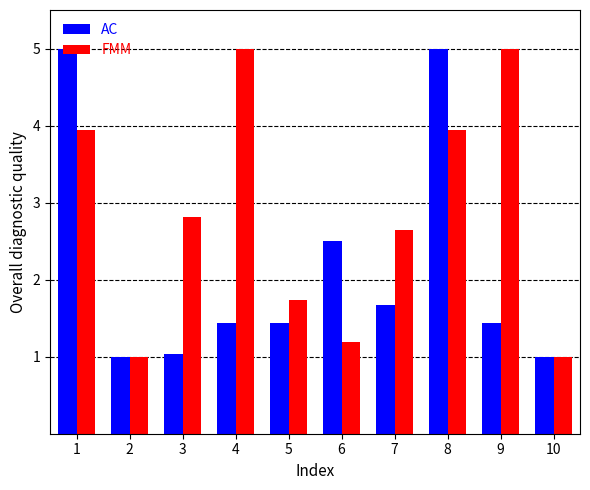

What is the maximum value shown in the chart?

5.0